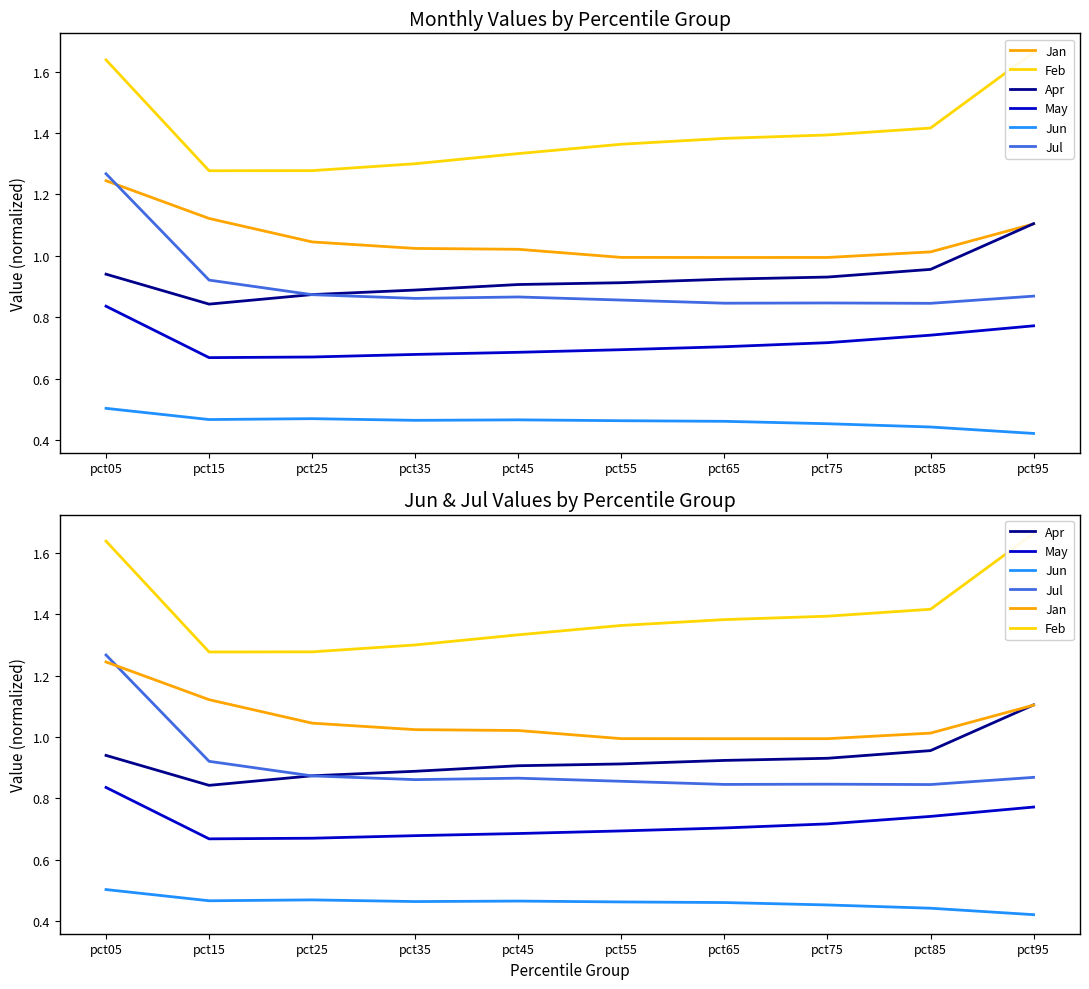

Is it true that Feb equals 1.6 at pct05?

True